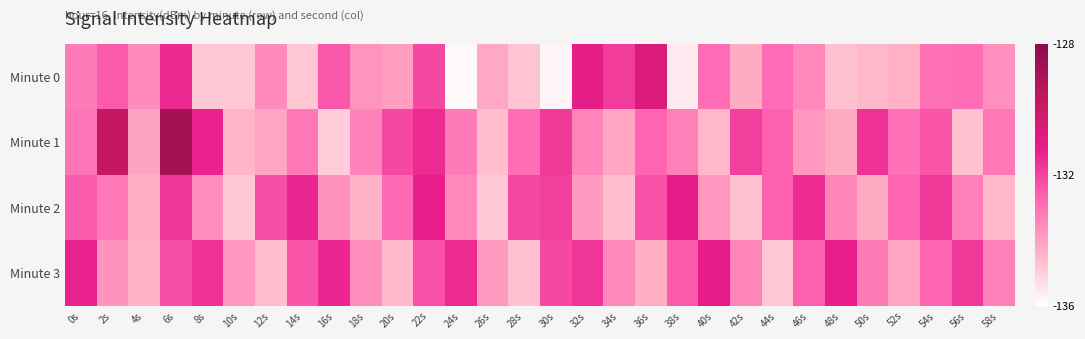

What is the total value across all series at 12s?

-534.4